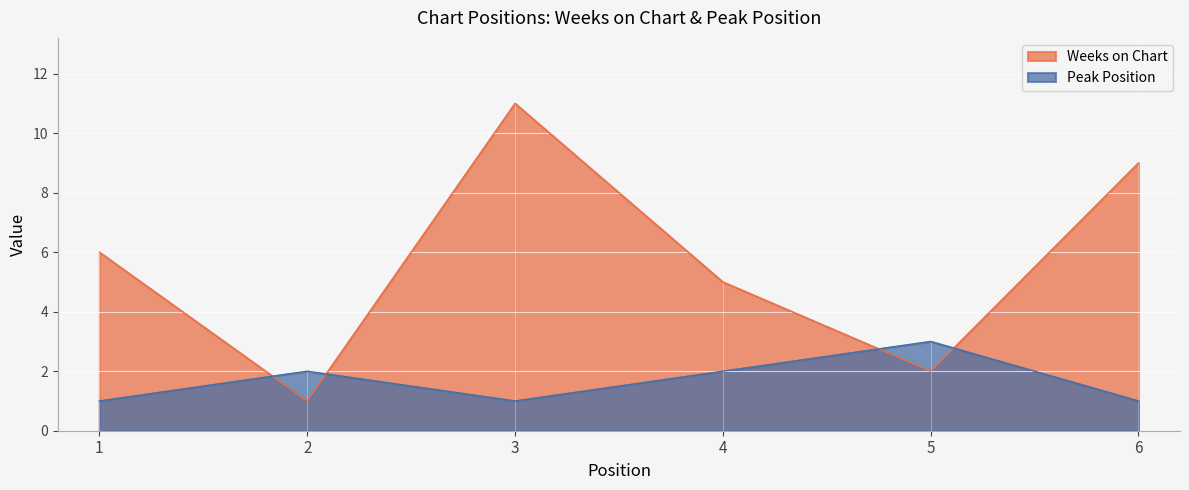

What is the difference between the Weeks on Chart values at 5 and 6?

7